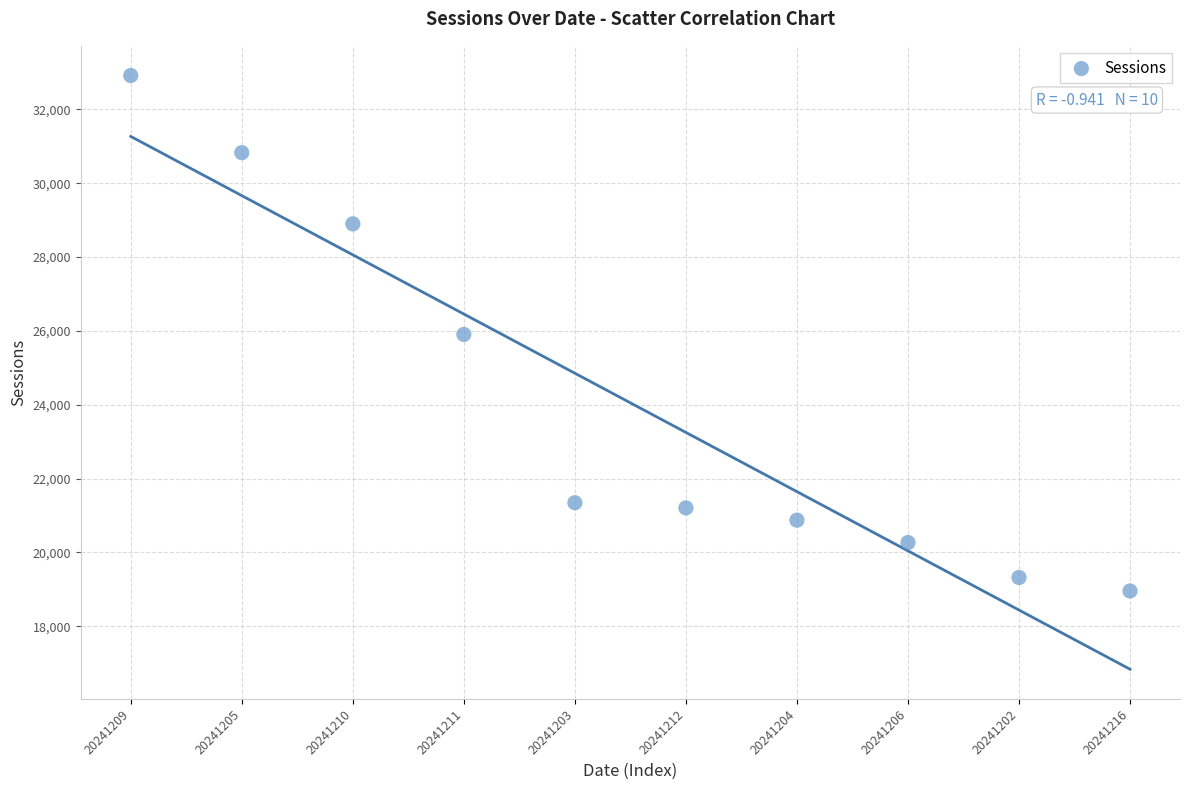

What is the average Y value?

24052